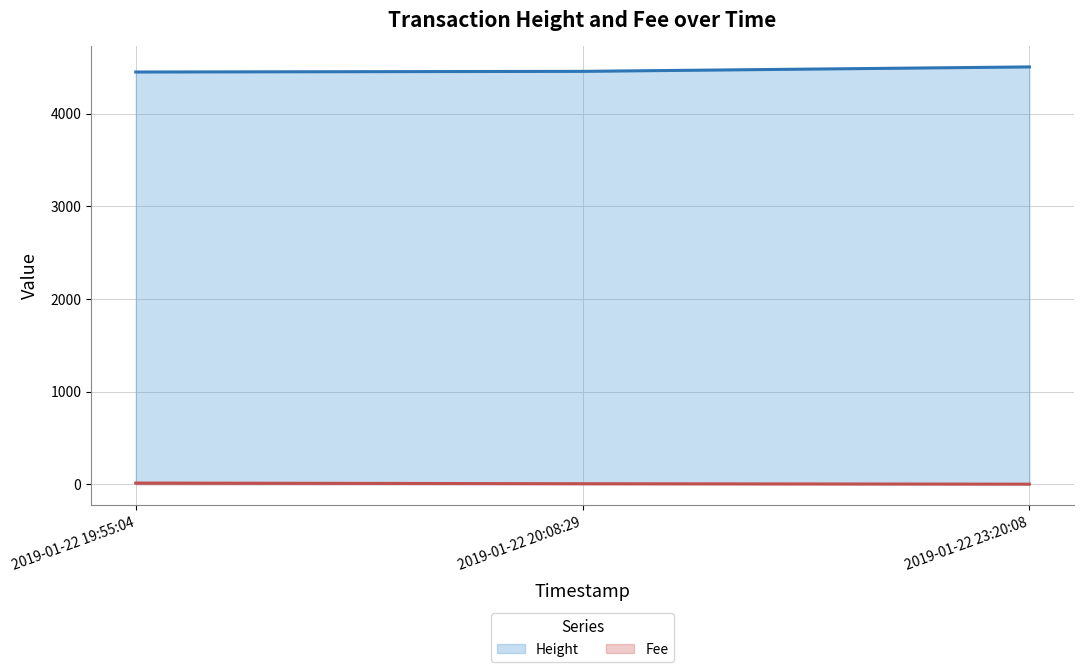

Reading left to right, list all the values displayed in this chart.

Height: 2019-01-22 19:55:04=4448.0	2019-01-22 20:08:29=4455.0	2019-01-22 23:20:08=4503.0
Fee: 2019-01-22 19:55:04=12.0	2019-01-22 20:08:29=4.8	2019-01-22 23:20:08=0.1